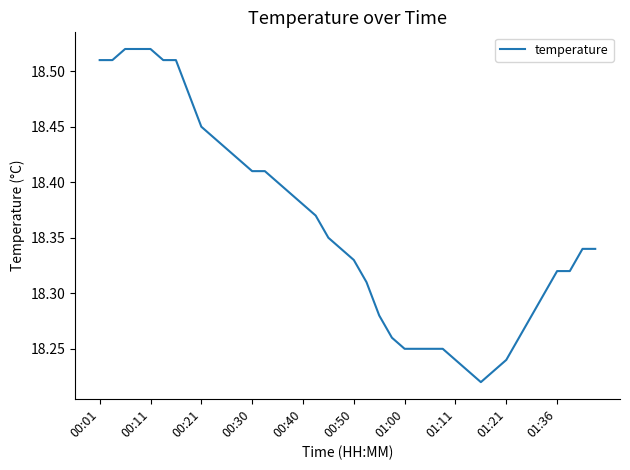

Reading left to right, what are all the values shown in this chart?

18.5	18.5	18.5	18.5	18.5	18.5	18.5	18.5	18.4	18.4	18.4	18.4	18.4	18.4	18.4	18.4	18.4	18.4	18.4	18.3	18.3	18.3	18.3	18.3	18.2	18.2	18.2	18.2	18.2	18.2	18.2	18.2	18.2	18.3	18.3	18.3	18.3	18.3	18.3	18.3